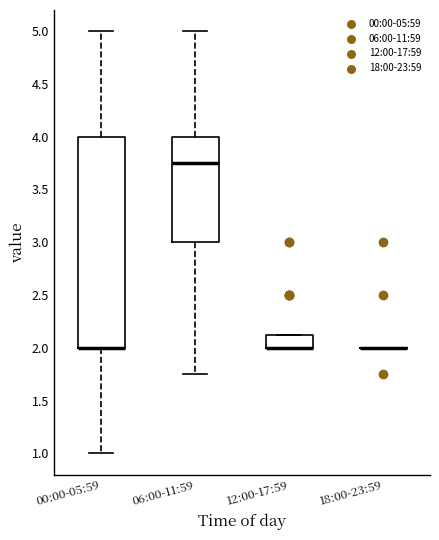

Comparing the boxes themselves (not the whiskers), which one is the tallest?

00:00-05:59